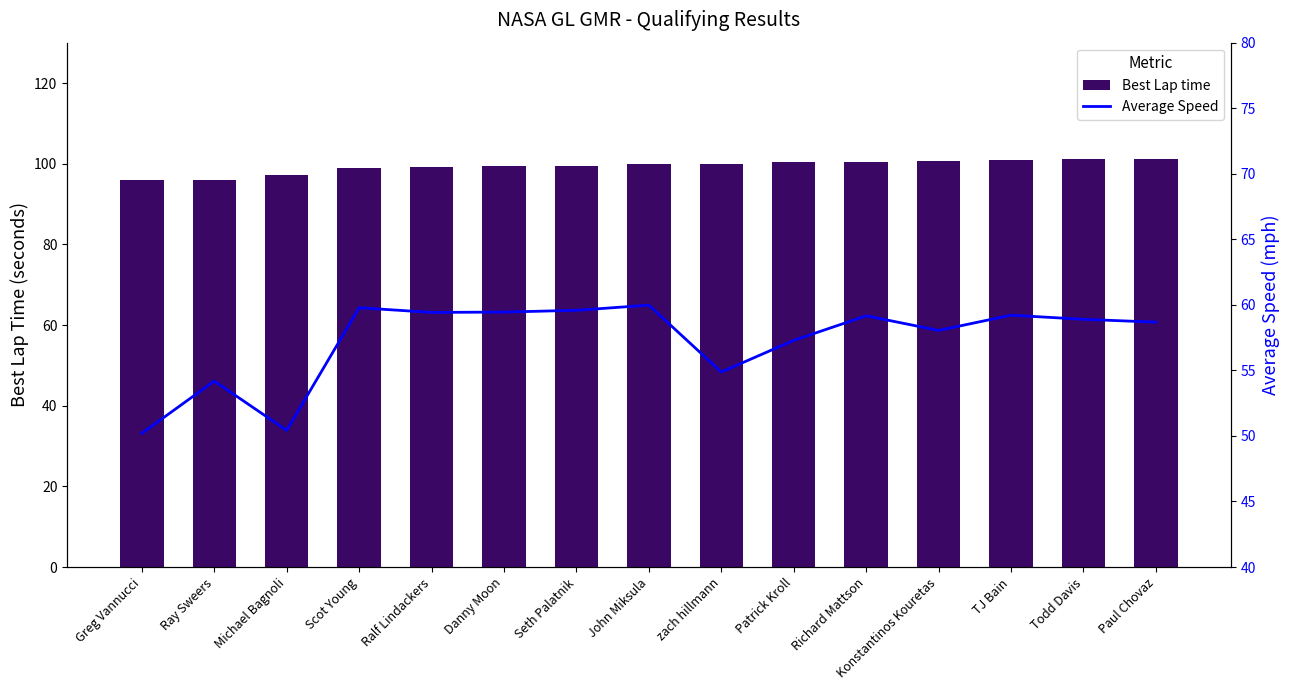

How many data points in Average Speed are above 58?

10